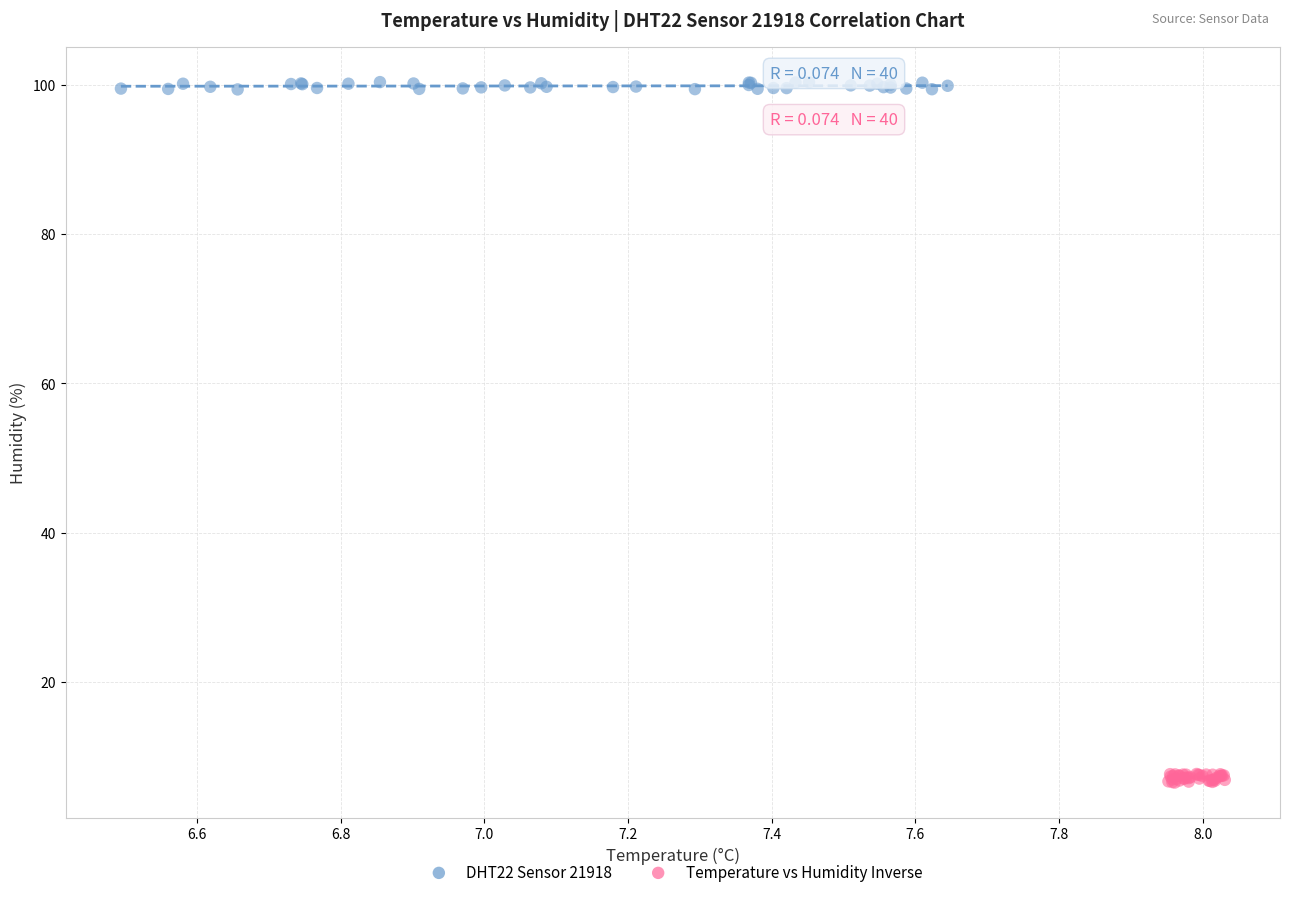

Which series contains the lowest Y value?

Temperature vs Humidity Inverse